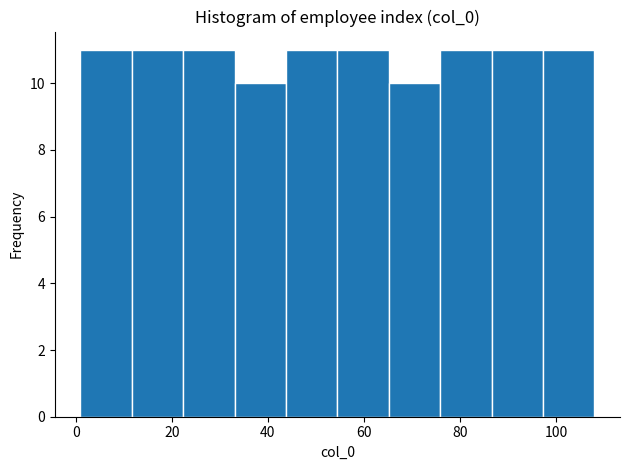

Reading left to right, list every bar in this chart as the range it spans on the x-axis followed by its height. Neither the bar edges nor the heights are printed on the chart, so give them approximately, as read against the axes.

2 to 12: 11
12 to 22: 11
22 to 34: 11
34 to 44: 10
44 to 54: 11
54 to 66: 11
66 to 76: 10
76 to 86: 11
86 to 98: 11
98 to 108: 11